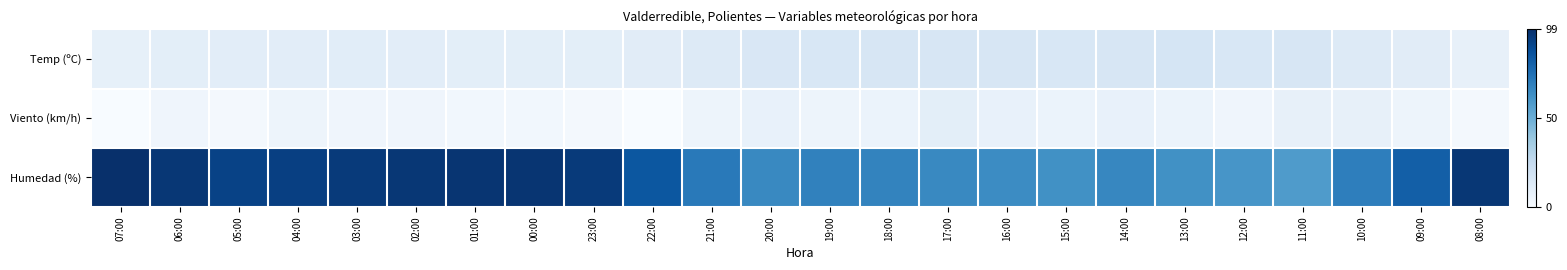

Which label corresponds to the largest value in the chart?

07:00